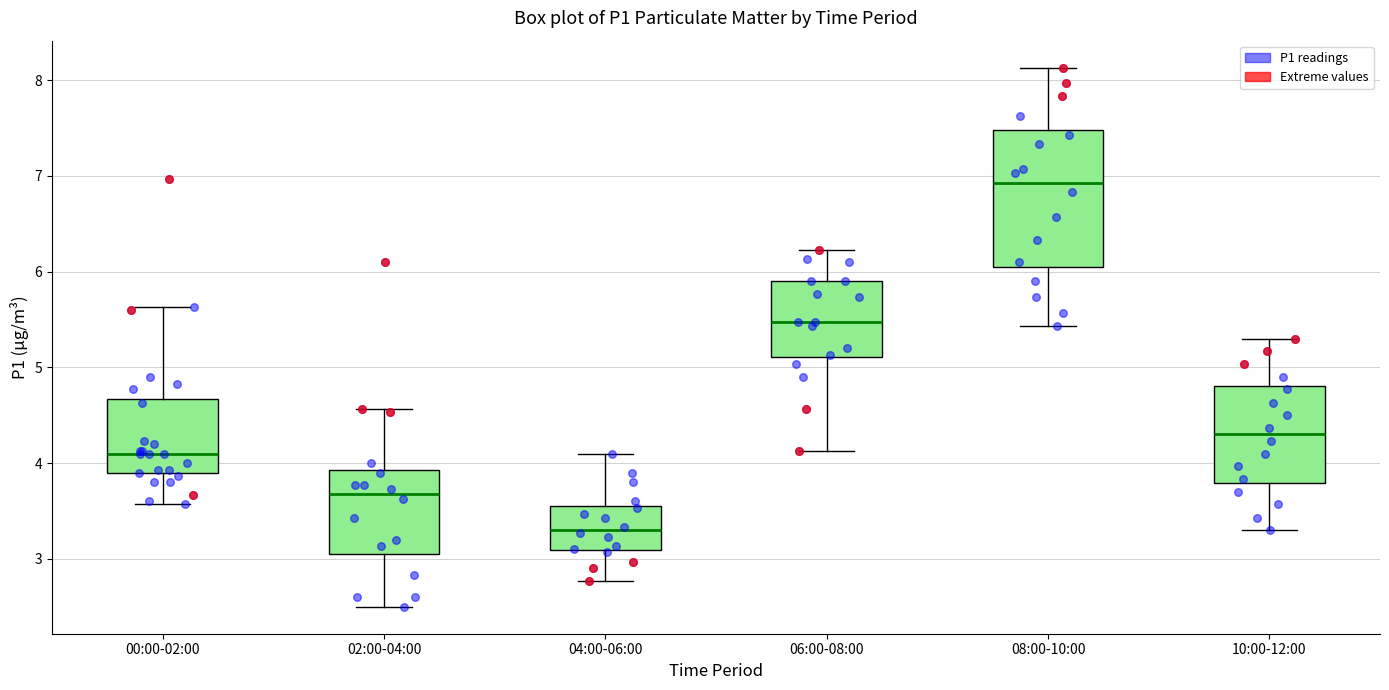

Comparing the boxes themselves (not the whiskers), which one is the tallest?

08:00-10:00